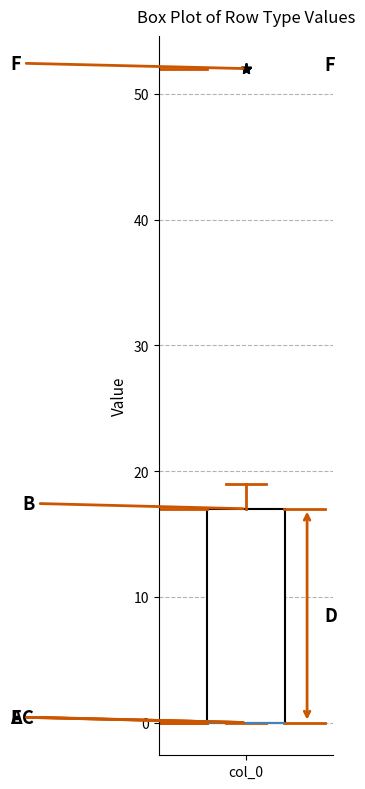

Transcribe this box plot: give where the median line is, the range the box spans, and where the two whiskers end, as read against the y-axis. The values are not printed on the chart, so give them approximately, as read against the axis.

median 0 (drawn on the box's lower edge), box 0 to 17, whiskers 0 to 19